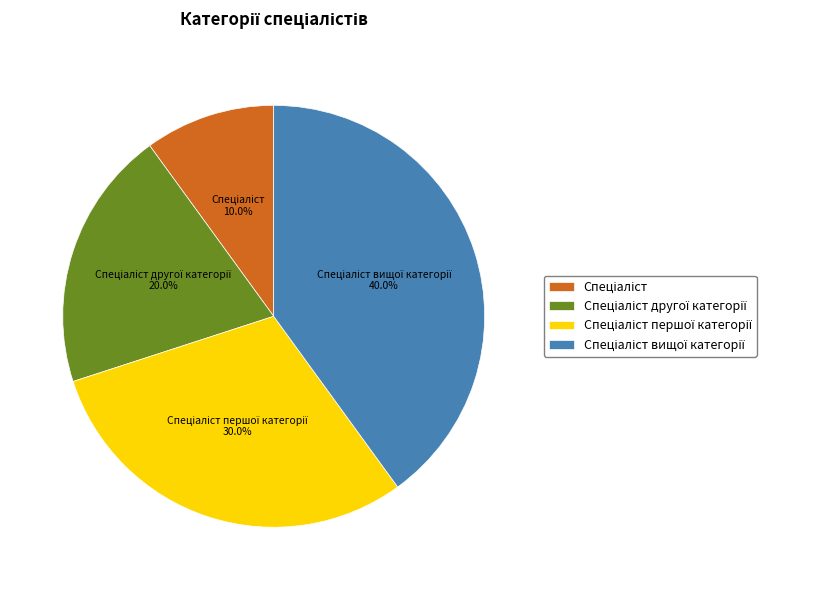

Does any single category account for the majority?

No